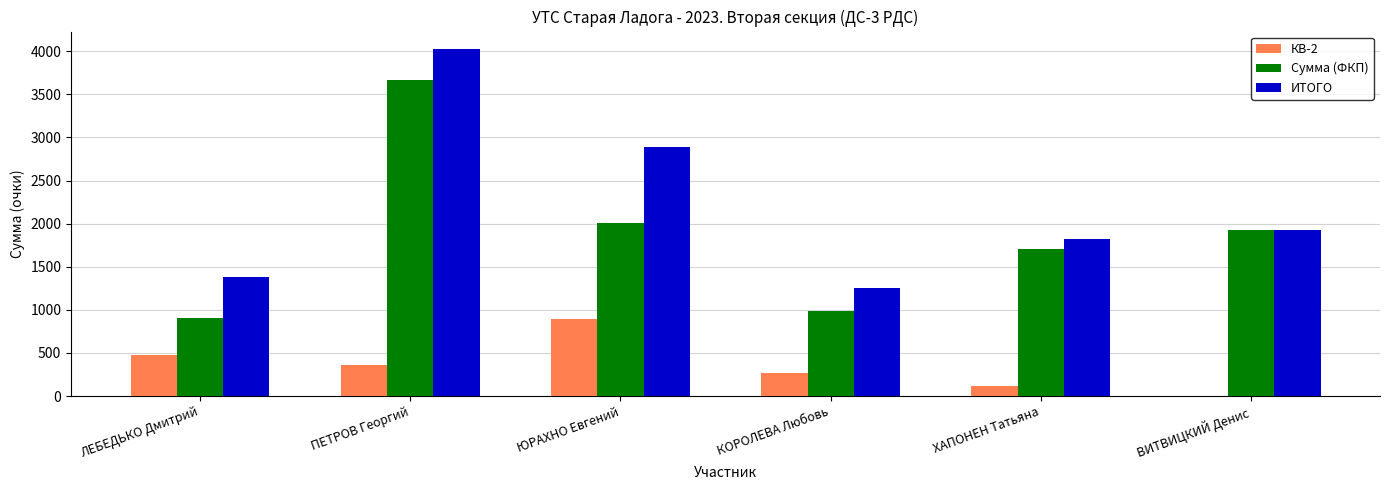

What is the sum of all Сумма (ФКП) values?

11193.5